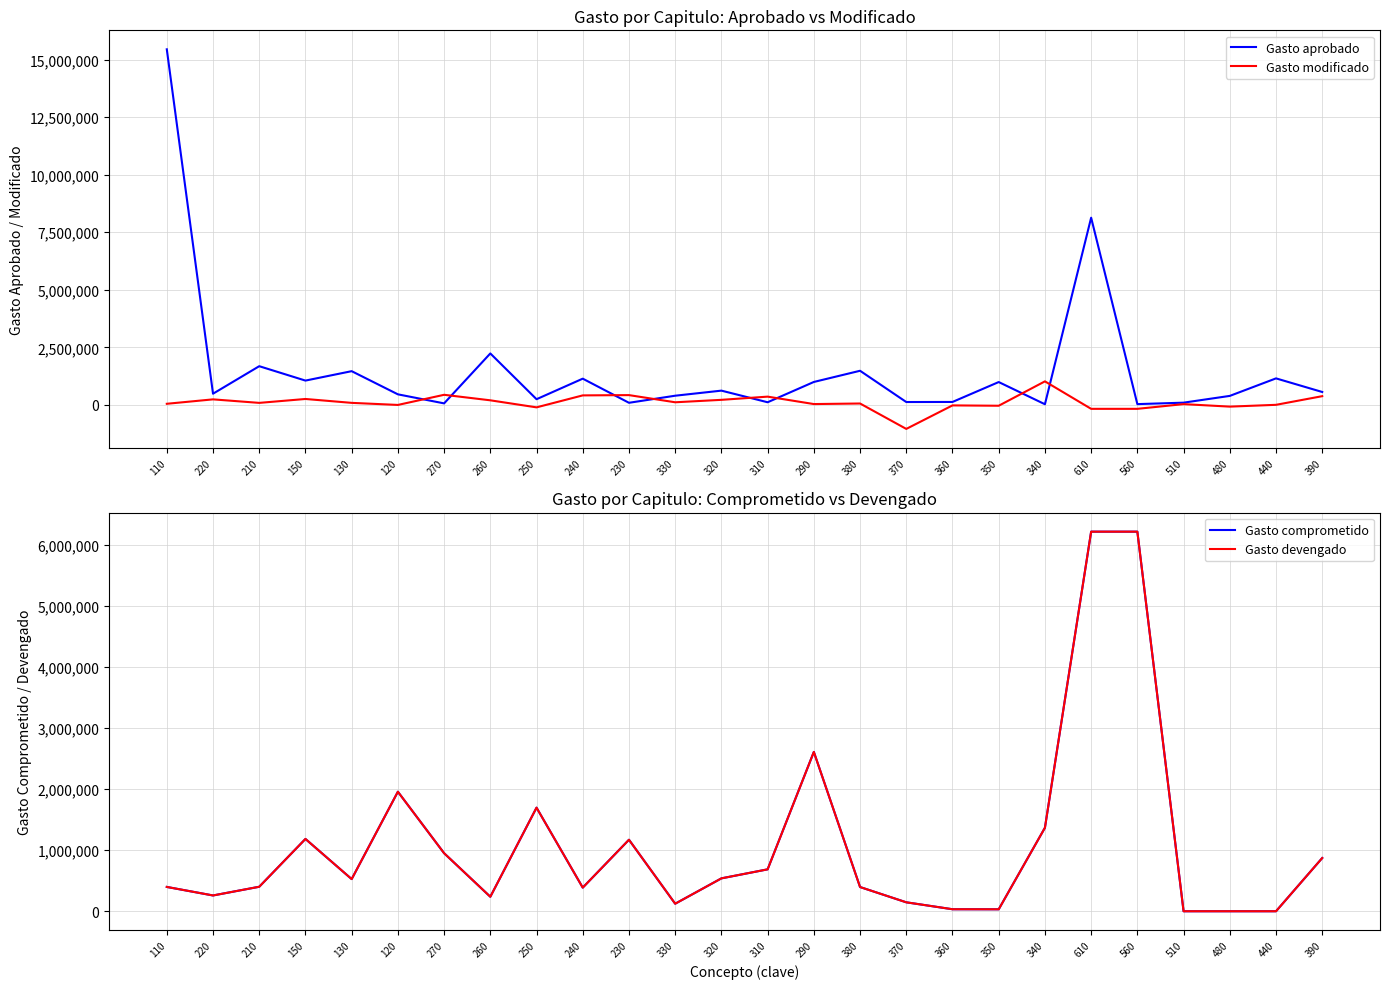

How many values in the Gasto aprobado series are below 557946?

13